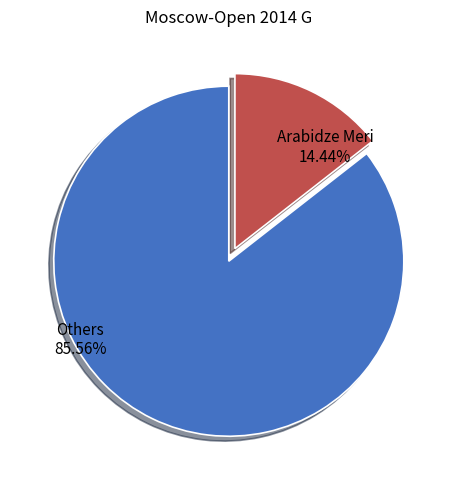

Does any single category account for the majority?

Yes